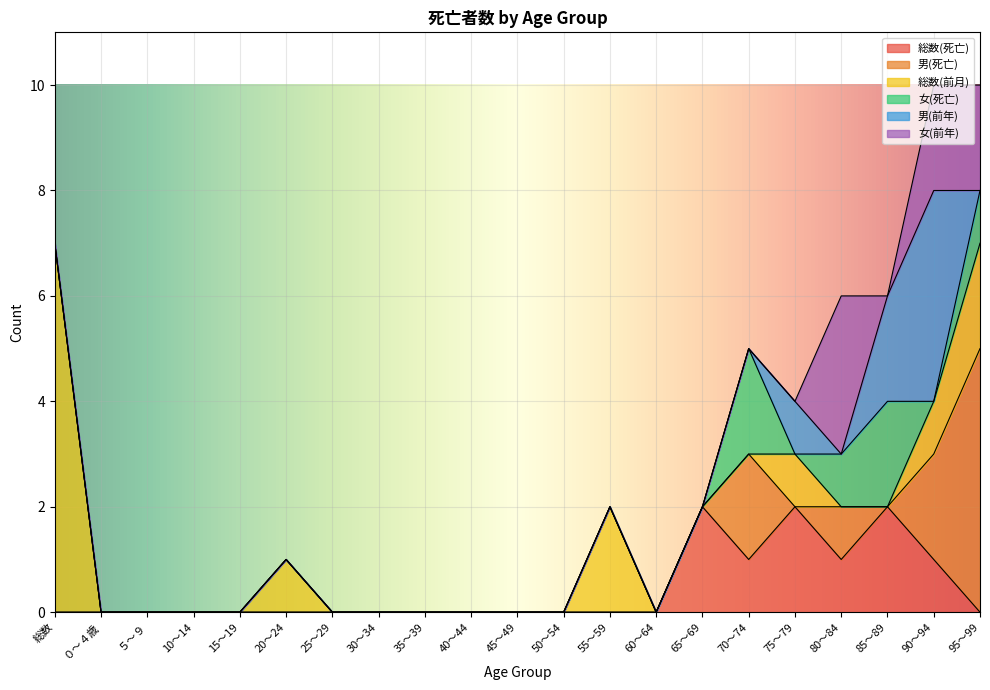

What are all the series names shown in the legend?

総数(死亡), 男(死亡), 総数(前月), 女(死亡), 男(前年), 女(前年)